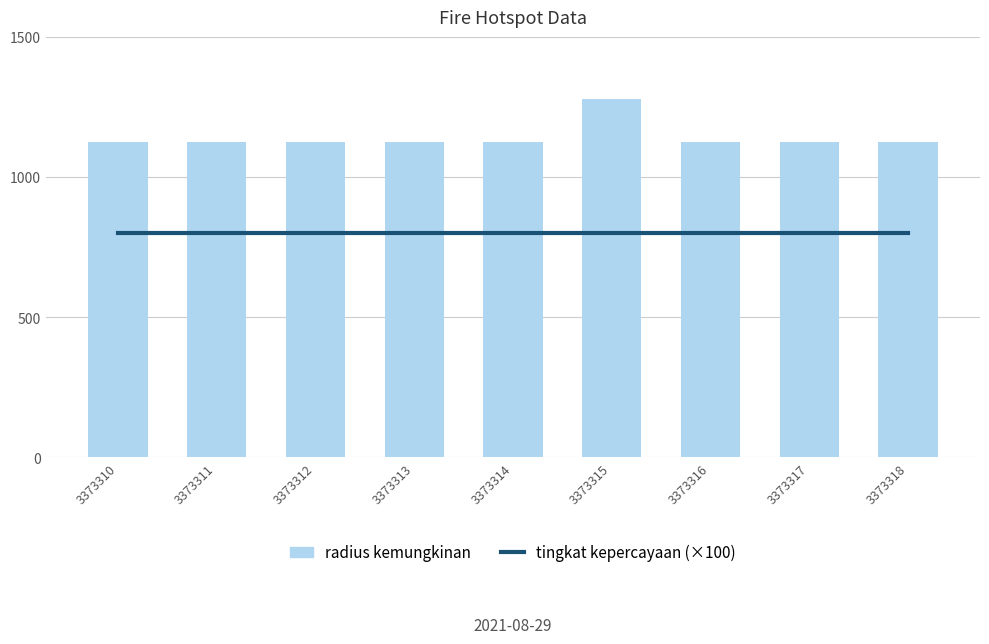

What is the value of the radius kemungkinan bar at the 7th from the left?

1125